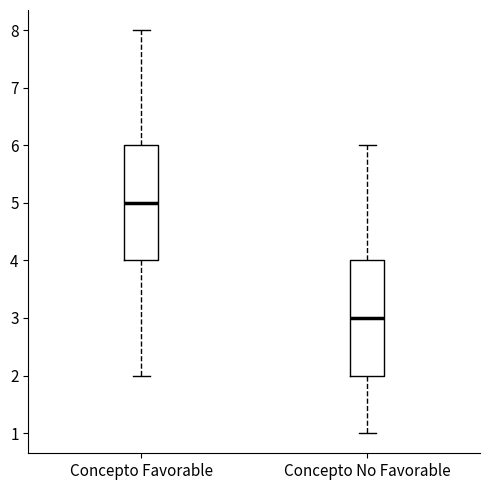

Which box has the lowest median line?

Concepto No Favorable